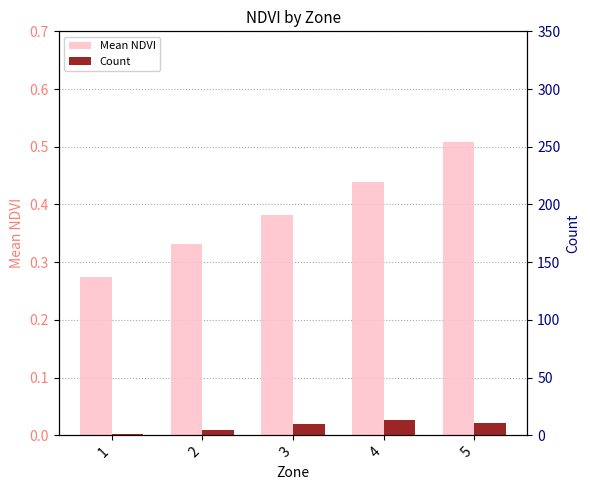

Reading left to right, transcribe all the data shown in this chart.

Mean NDVI: 0.3	0.3	0.4	0.4	0.5
Count: 1.0	5.0	10.0	13.0	11.0